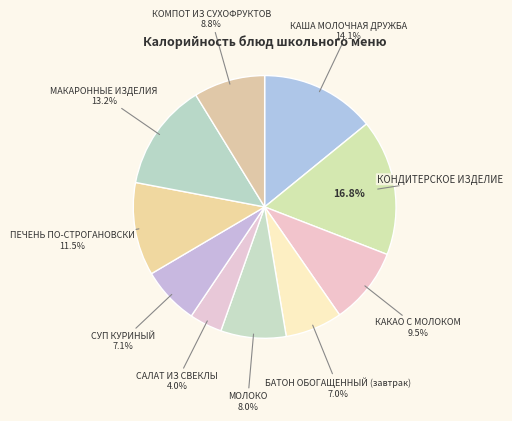

Does ПЕЧЕНЬ ПО-СТРОГАНОВСКИ account for over 50% of the chart?

No